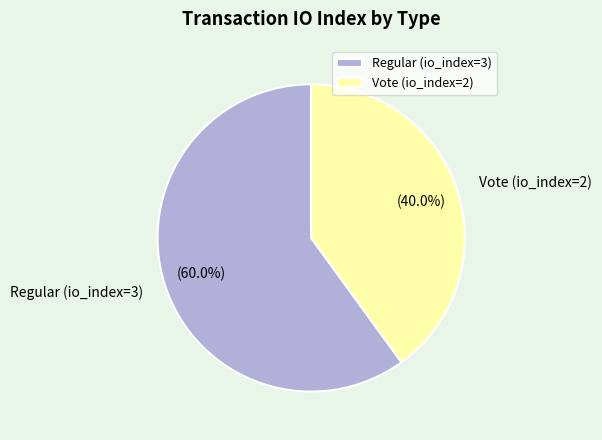

What percentage is NOT represented by Vote (io_index=2)?

60.0%